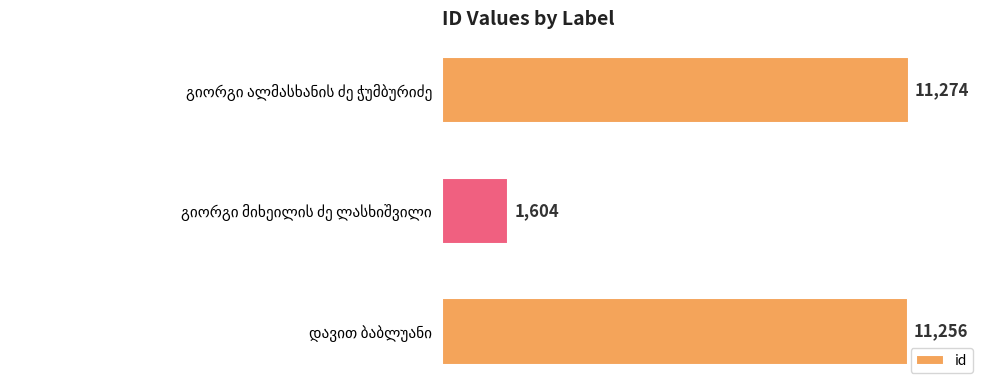

What is the minimum value shown in the chart?

1604